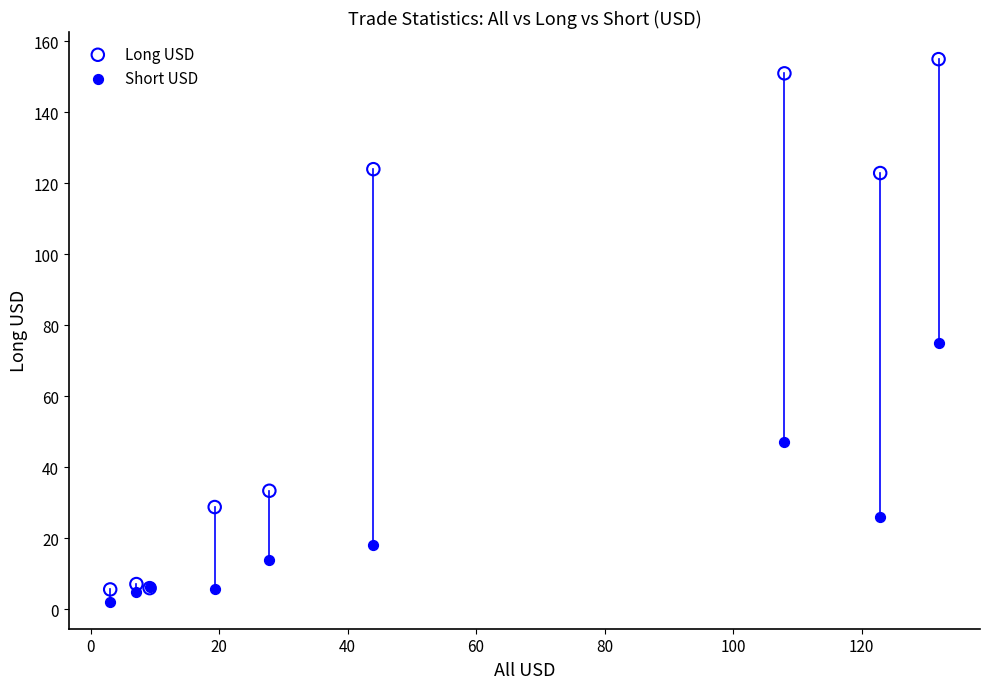

What are all the series names shown in the legend?

Long USD, Short USD